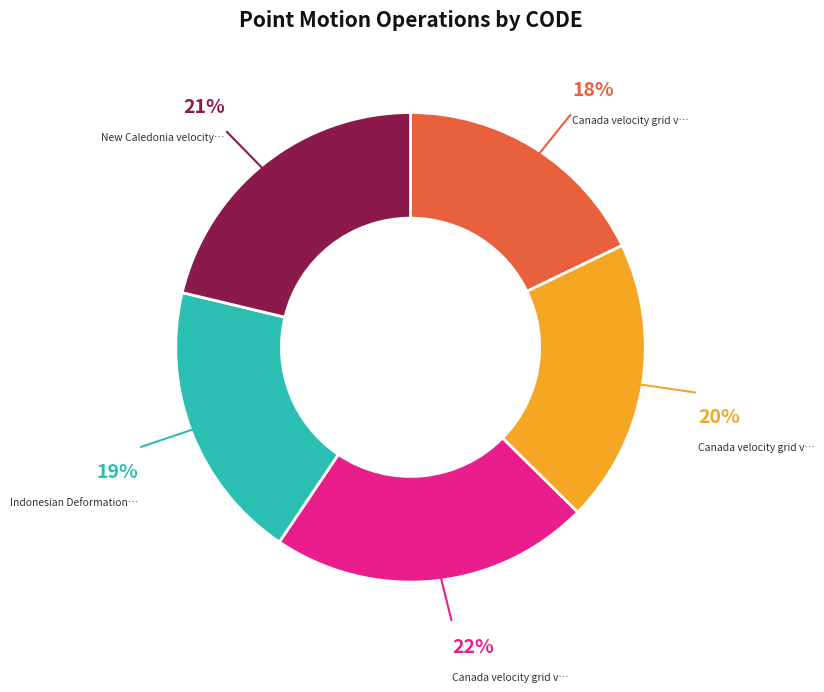

To the nearest percent, what is the average slice percentage?

20%